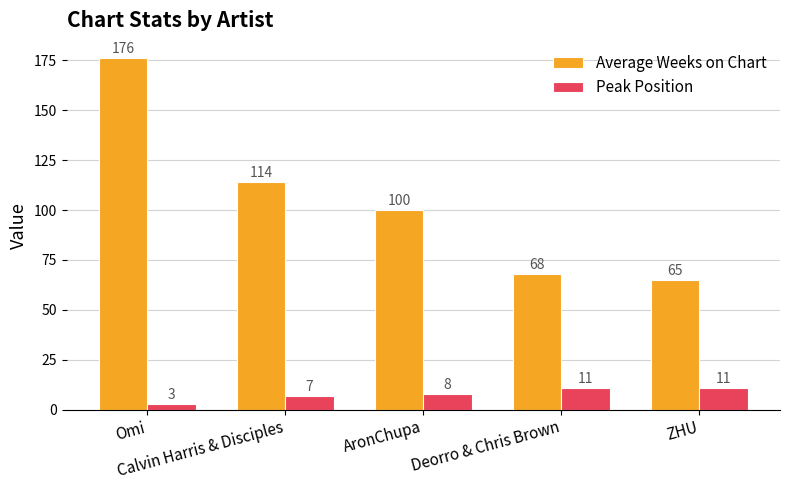

Reading right to left, transcribe all the data shown in this chart.

Average Weeks on Chart: 65	68	100	114	176
Peak Position: 11	11	8	7	3